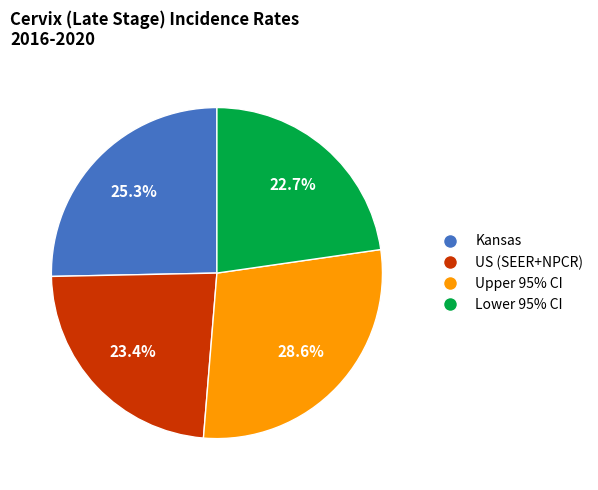

How many segments does this pie chart have?

4